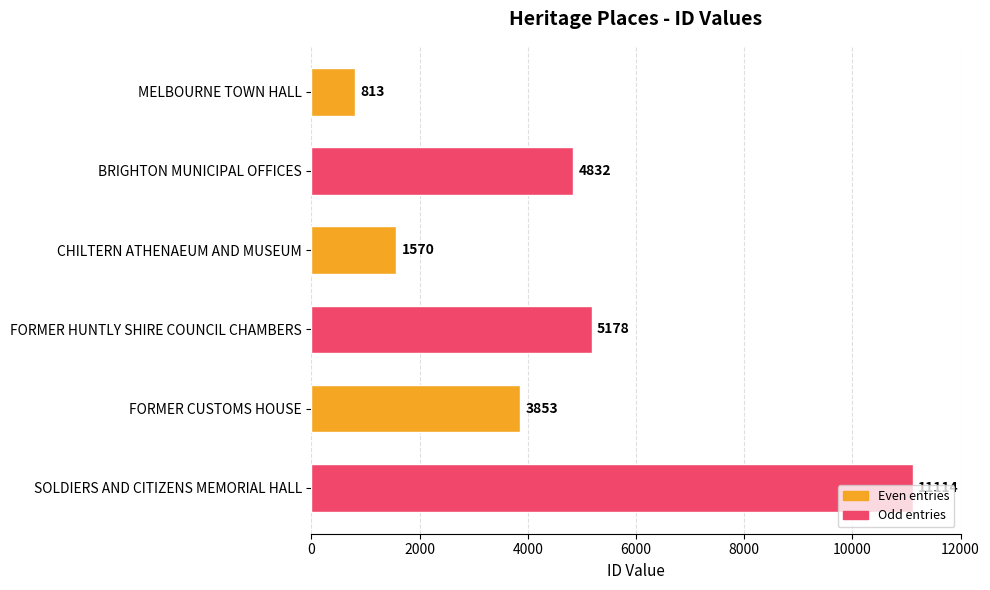

Are the bars horizontal?

Yes